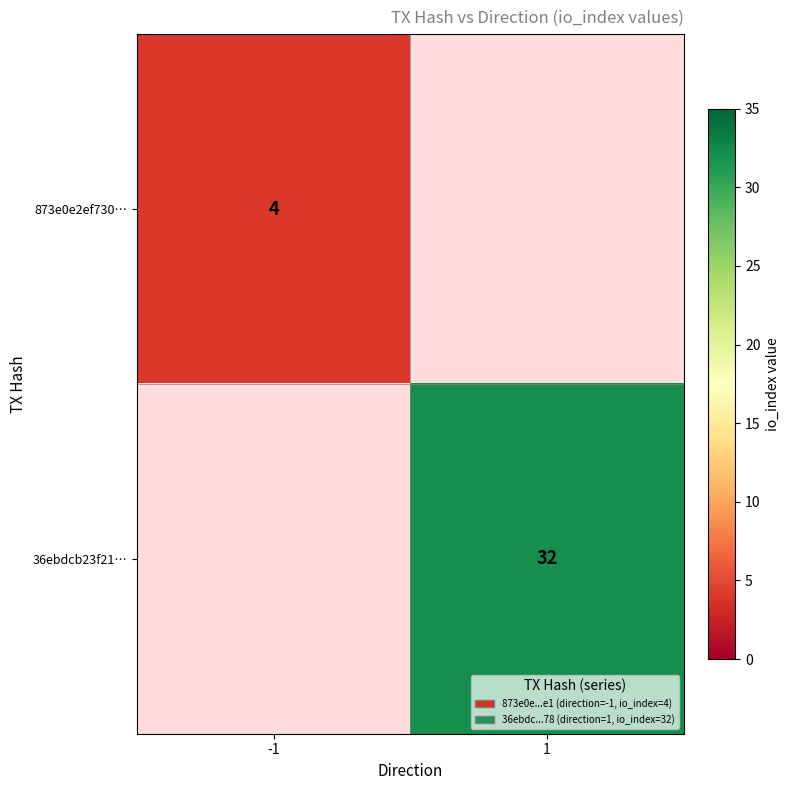

Is the value of 36ebdcb23f21… at 1 greater than the value of 873e0e2ef730… at -1?

Yes